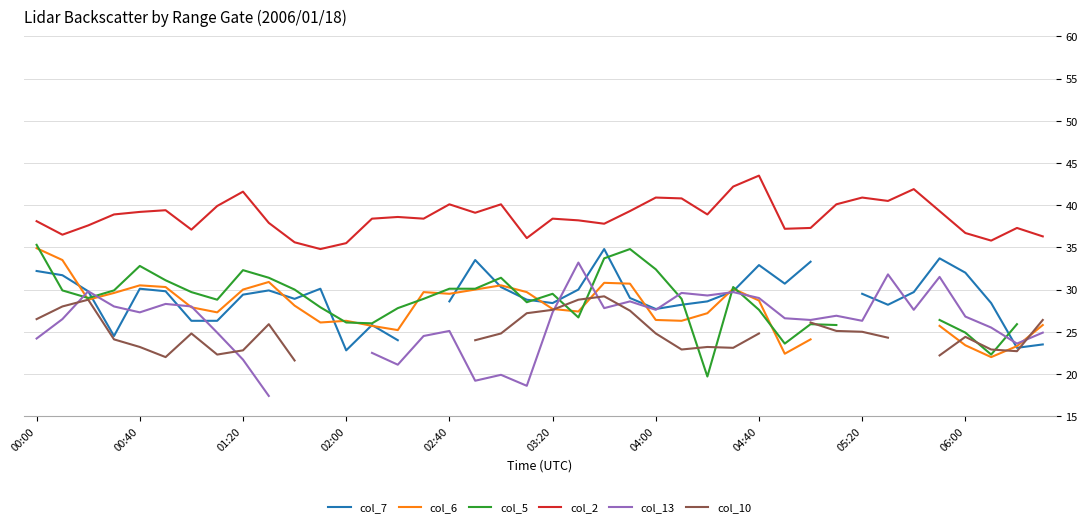

The col_2 series shows 58.4 at 06:00. True or false?

False